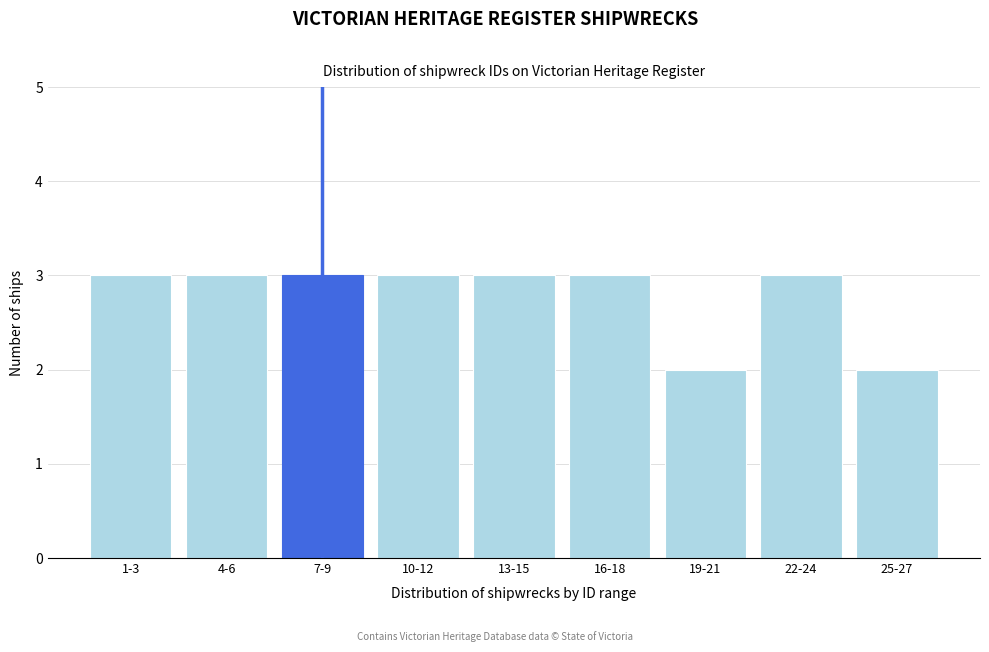

Reading left to right, extract all data points from this chart.

3	3	3	3	3	3	2	3	2